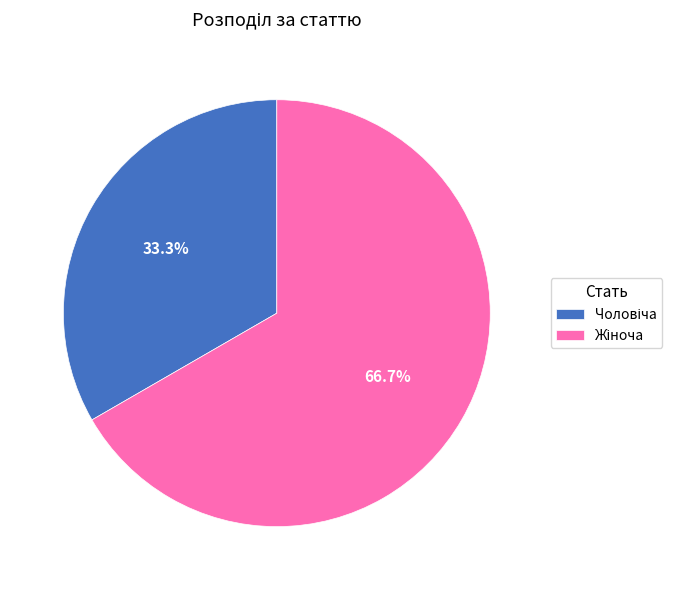

Is there a majority slice in this chart?

Yes